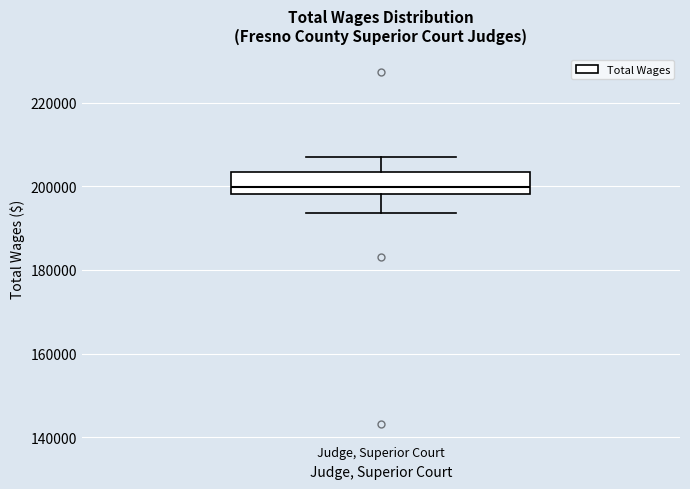

Transcribe this box plot: give where the median line is, the range the box spans, and where the two whiskers end, as read against the y-axis. The values are not printed on the chart, so give them approximately, as read against the axis.

median 200000, box 198000 to 204000, whiskers 194000 to 208000